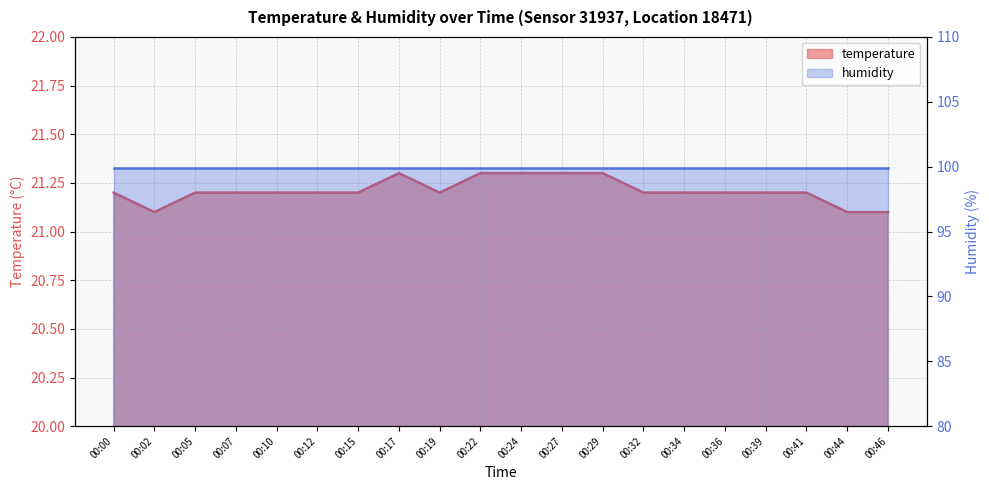

List the labels in order of value, smallest first.

00:02, 00:44, 00:46, 00:00, 00:05, 00:07, 00:10, 00:12, 00:15, 00:19, 00:32, 00:34, 00:36, 00:39, 00:41, 00:17, 00:22, 00:24, 00:27, 00:29